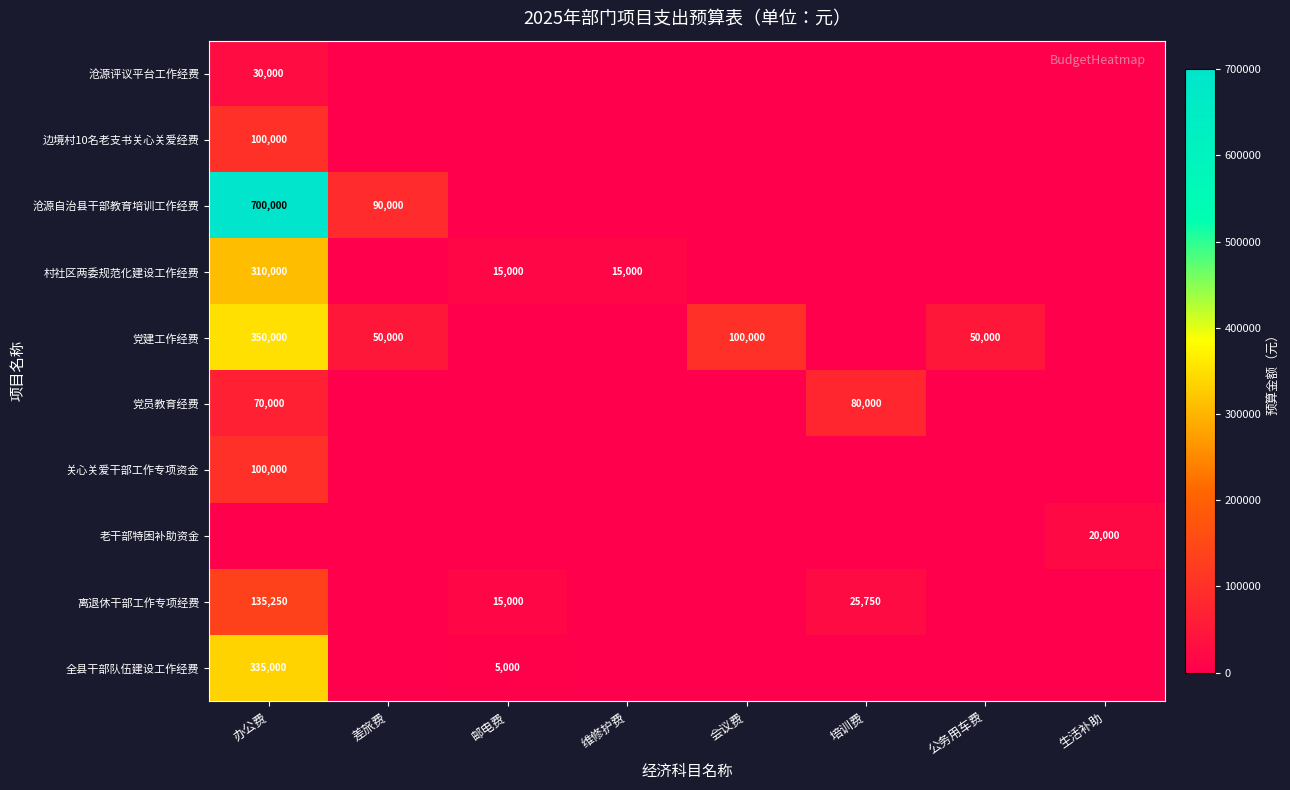

The 党员教育经费 series shows 45739 at 培训费. True or false?

False